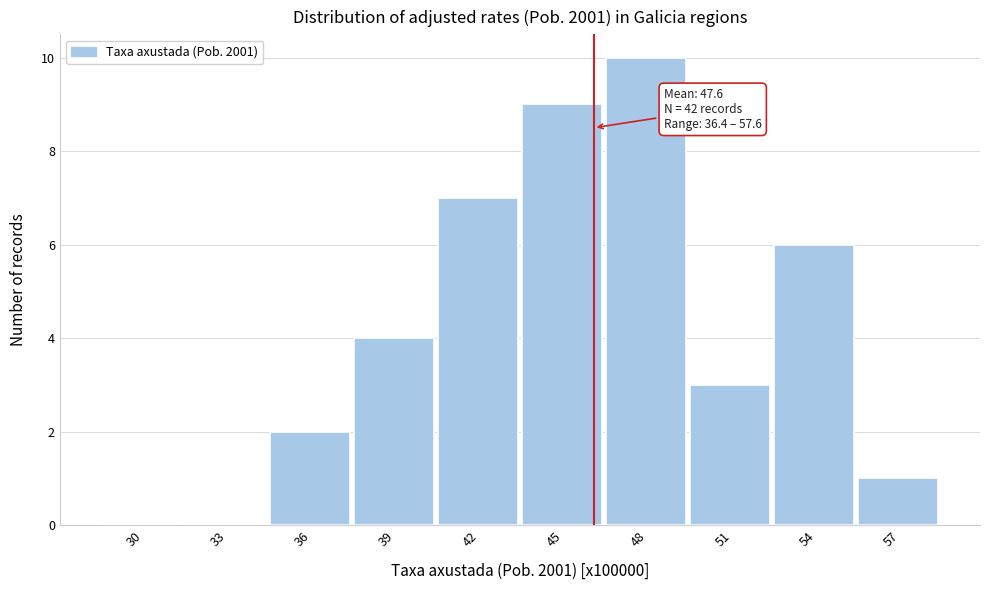

Reading left to right, extract all data points from this chart.

30=0	33=0	36=2	39=4	42=7	45=9	48=10	51=3	54=6	57=1